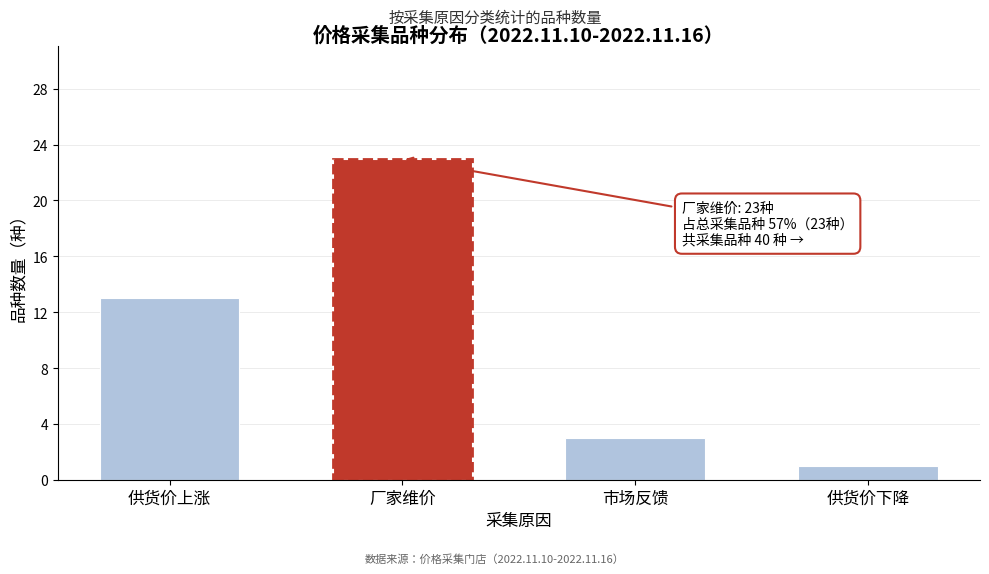

Reading left to right, extract all data points from this chart.

13	23	3	1